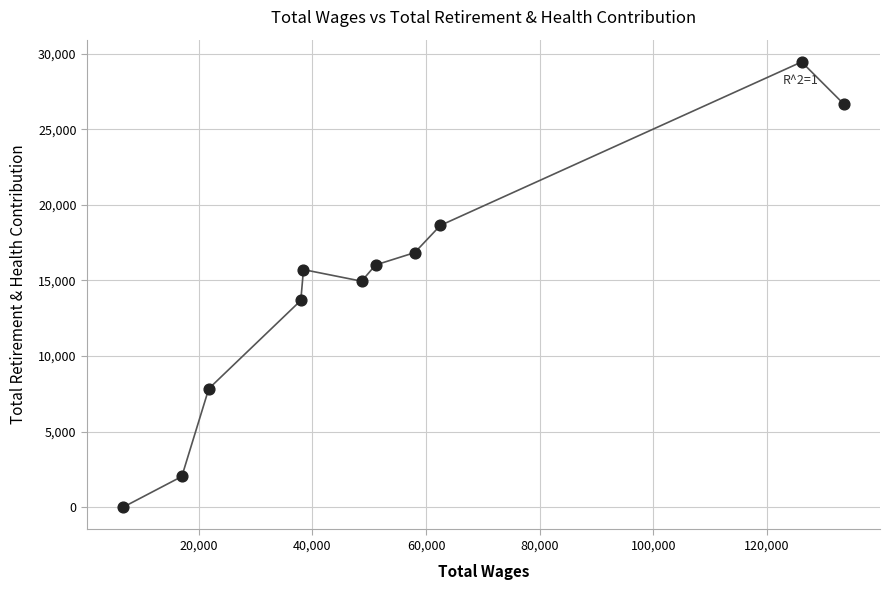

What is the average X value?

54714